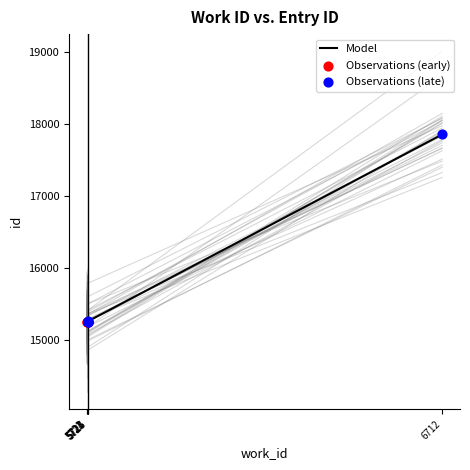

Approximately how many times larger is the value at 5721 compared to 5724?

1.0